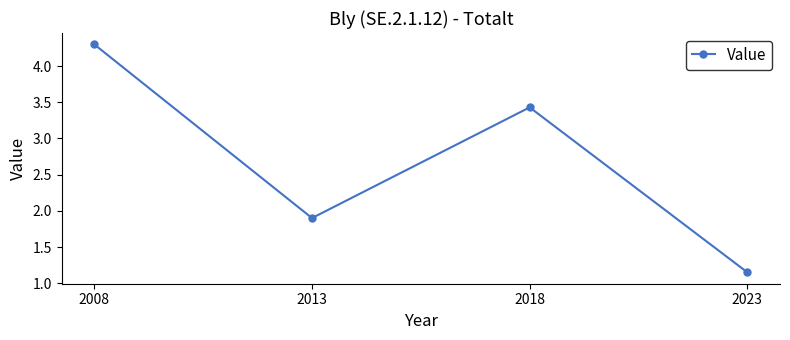

The chart shows a value of 3.3 at 2013. True or false?

False